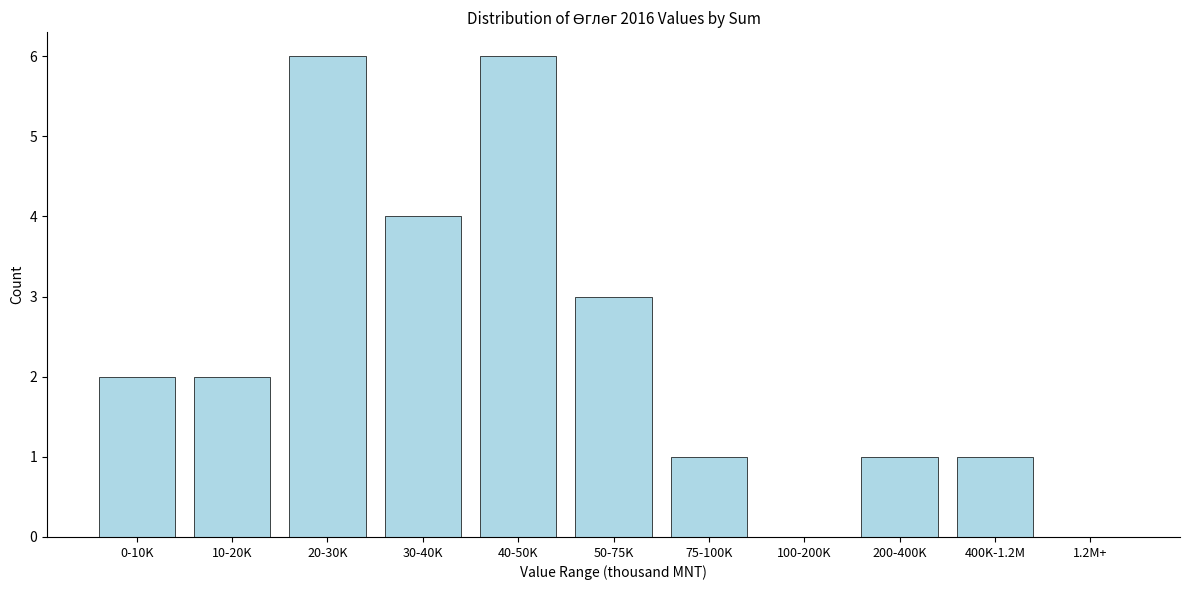

Reading right to left, transcribe all the data shown in this chart.

1.2M+=0	400K-1.2M=1	200-400K=1	100-200K=0	75-100K=1	50-75K=3	40-50K=6	30-40K=4	20-30K=6	10-20K=2	0-10K=2